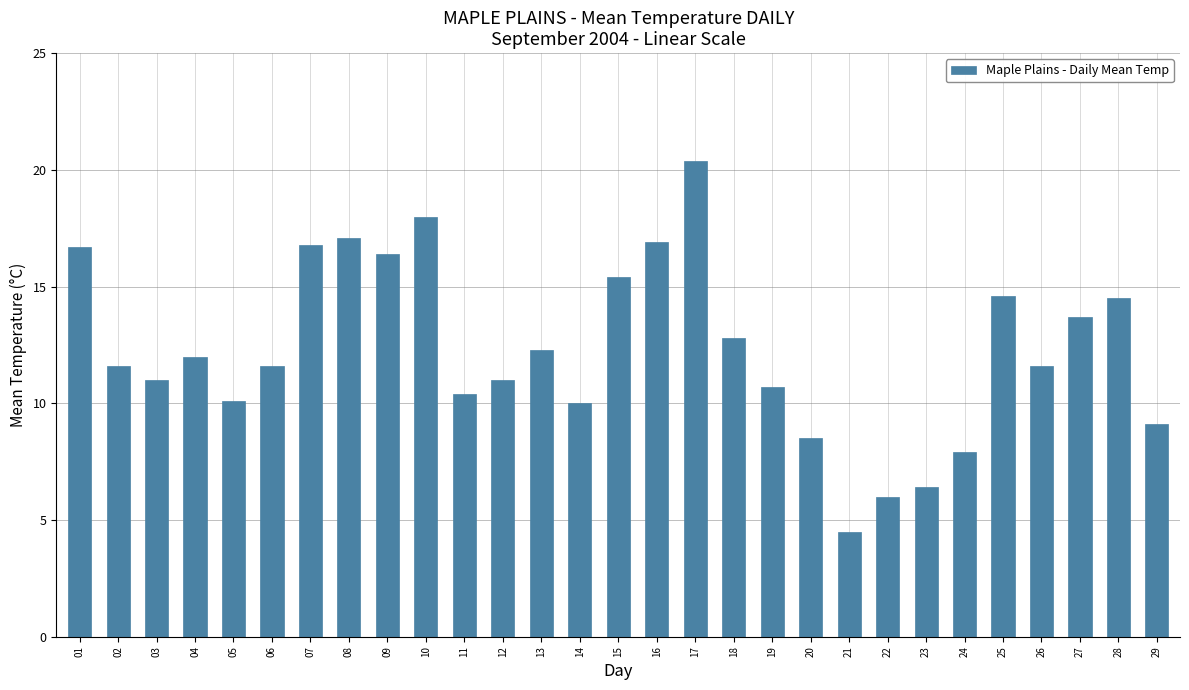

What is the approximate value at 07?

16.8